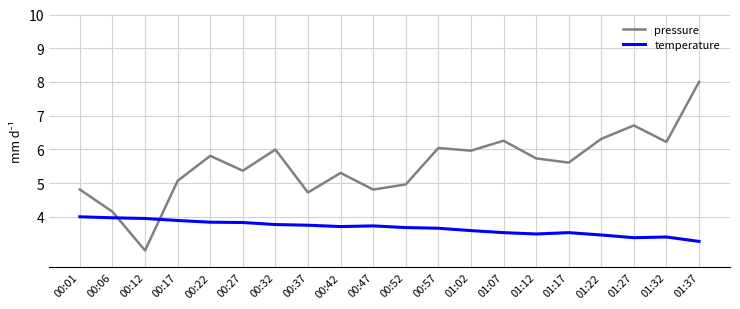

Which series ends up on top after the final intersection of pressure and temperature?

pressure